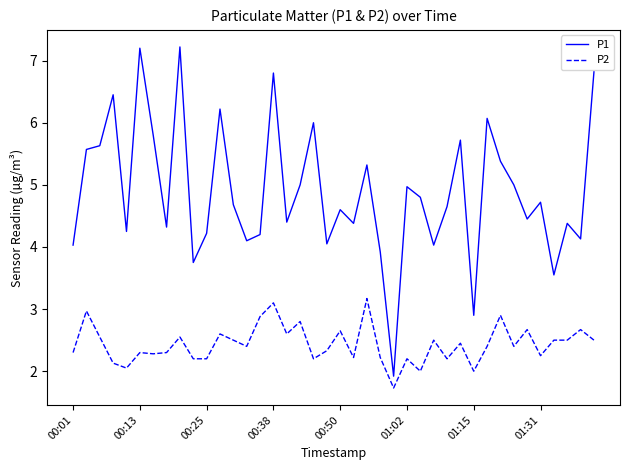

What is the lowest value of the P1 series?

1.9